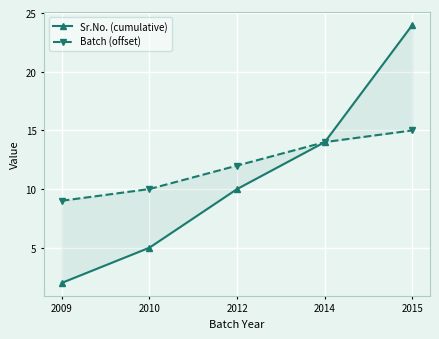

The value of Batch (offset) at 2014 is 18. True or false?

False